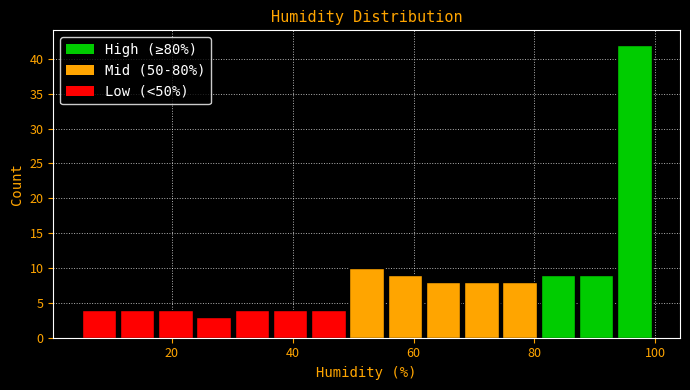

Read against the x-axis, roughly where is the centre of the tallest bar?

96